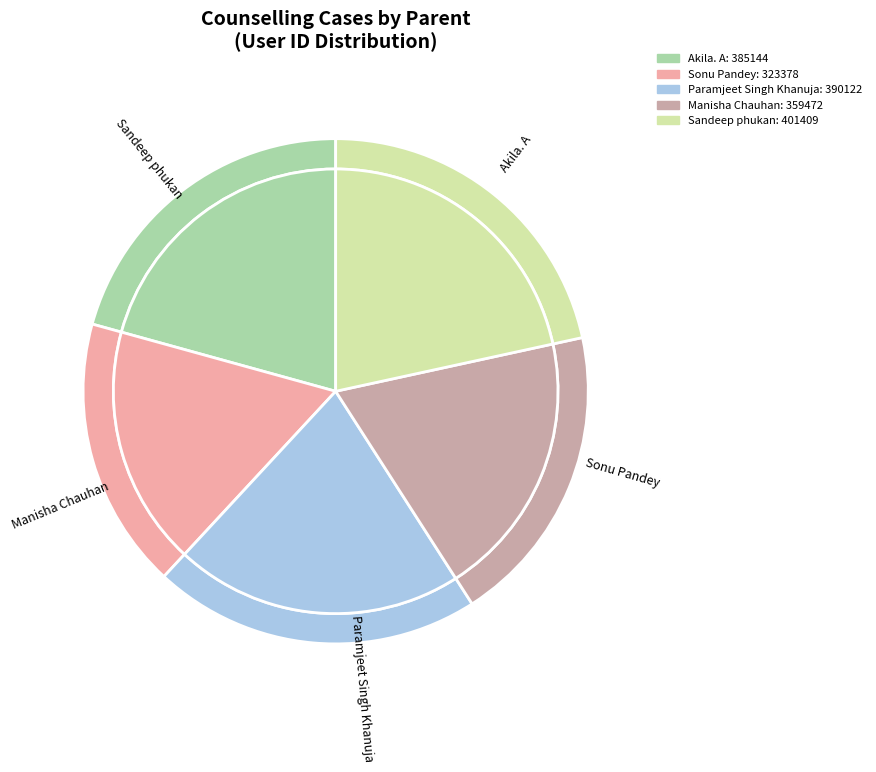

Does Sonu Pandey account for over 50% of the chart?

No